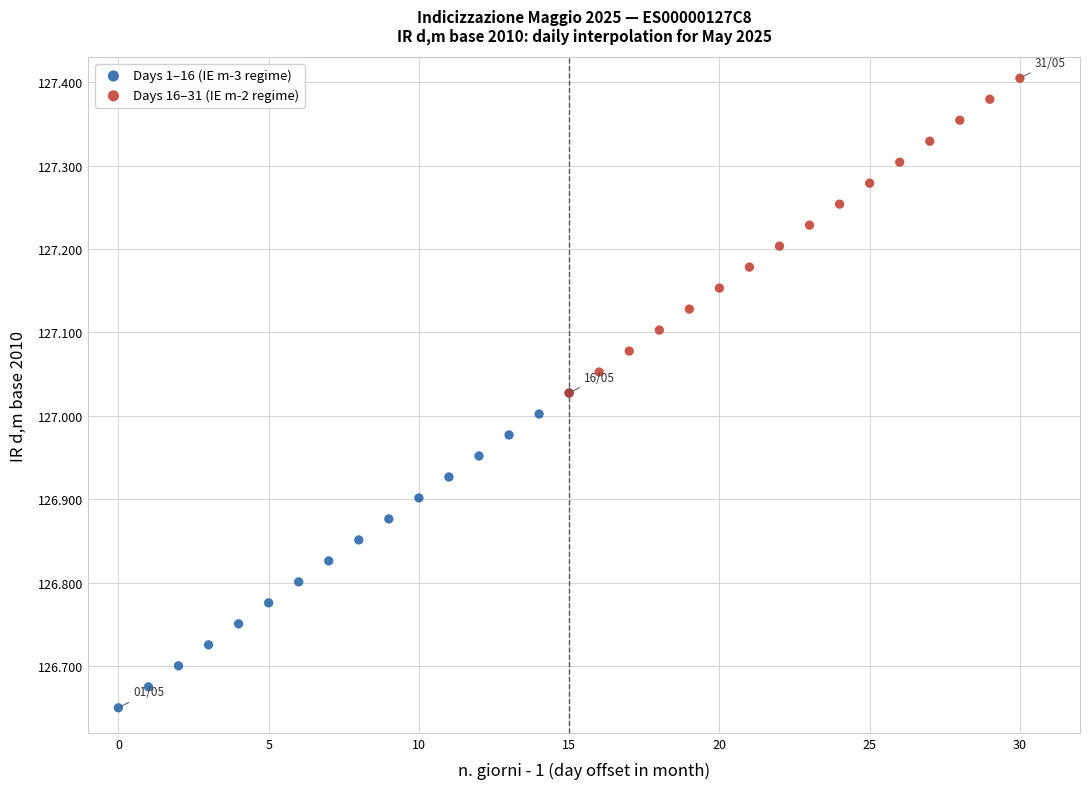

Which series contains the highest Y value?

Days 16–31 (IE m-2 regime)